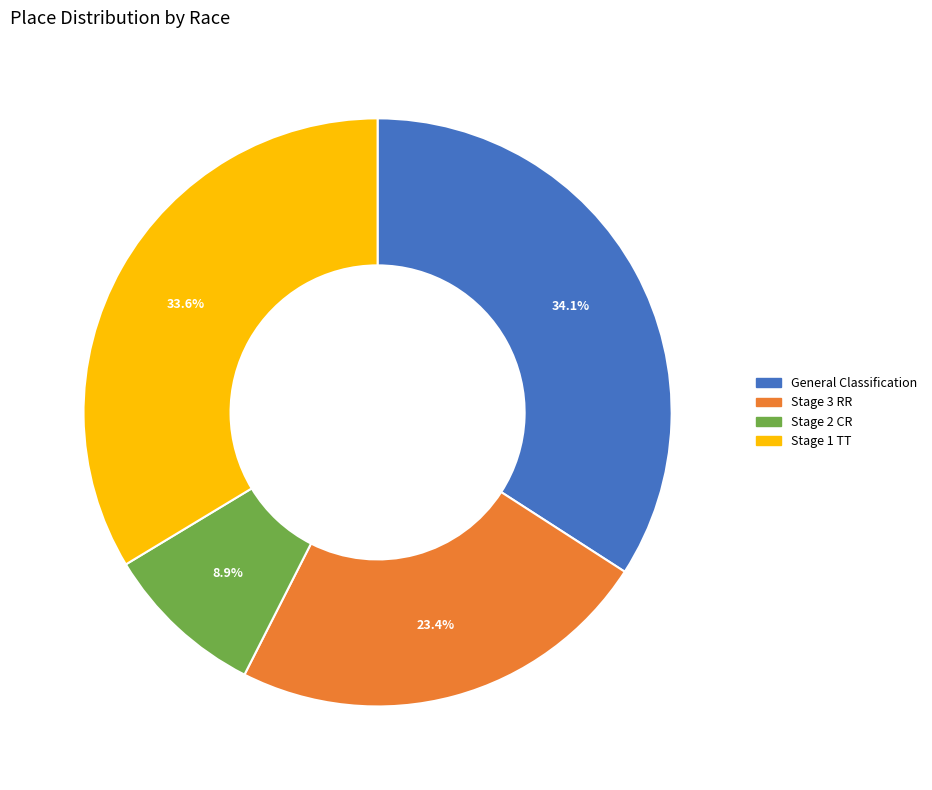

Is there a majority slice in this chart?

No